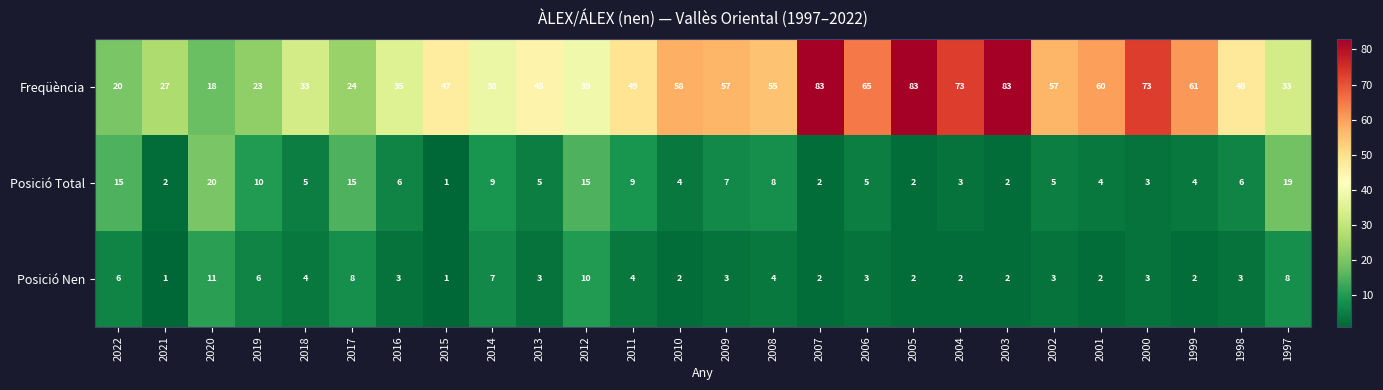

What is the greatest value displayed?

83